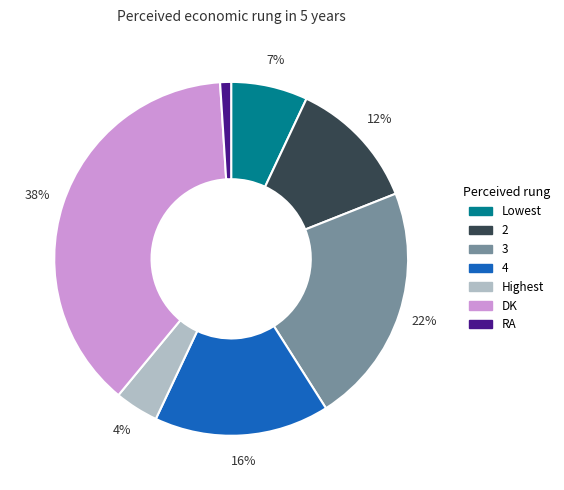

How many slices are in this pie chart?

7